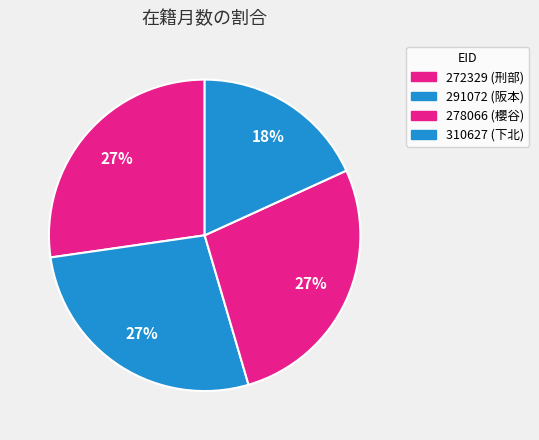

Does 310627 represent more than half of the total?

No